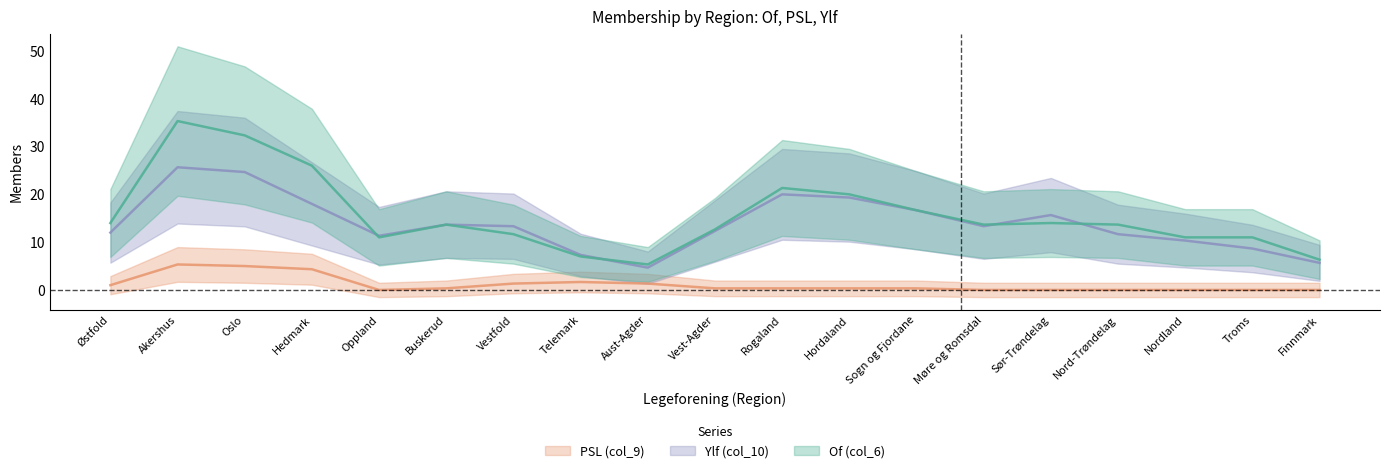

True or false: Of (col_6) and PSL (col_9) intersect in this chart.

False